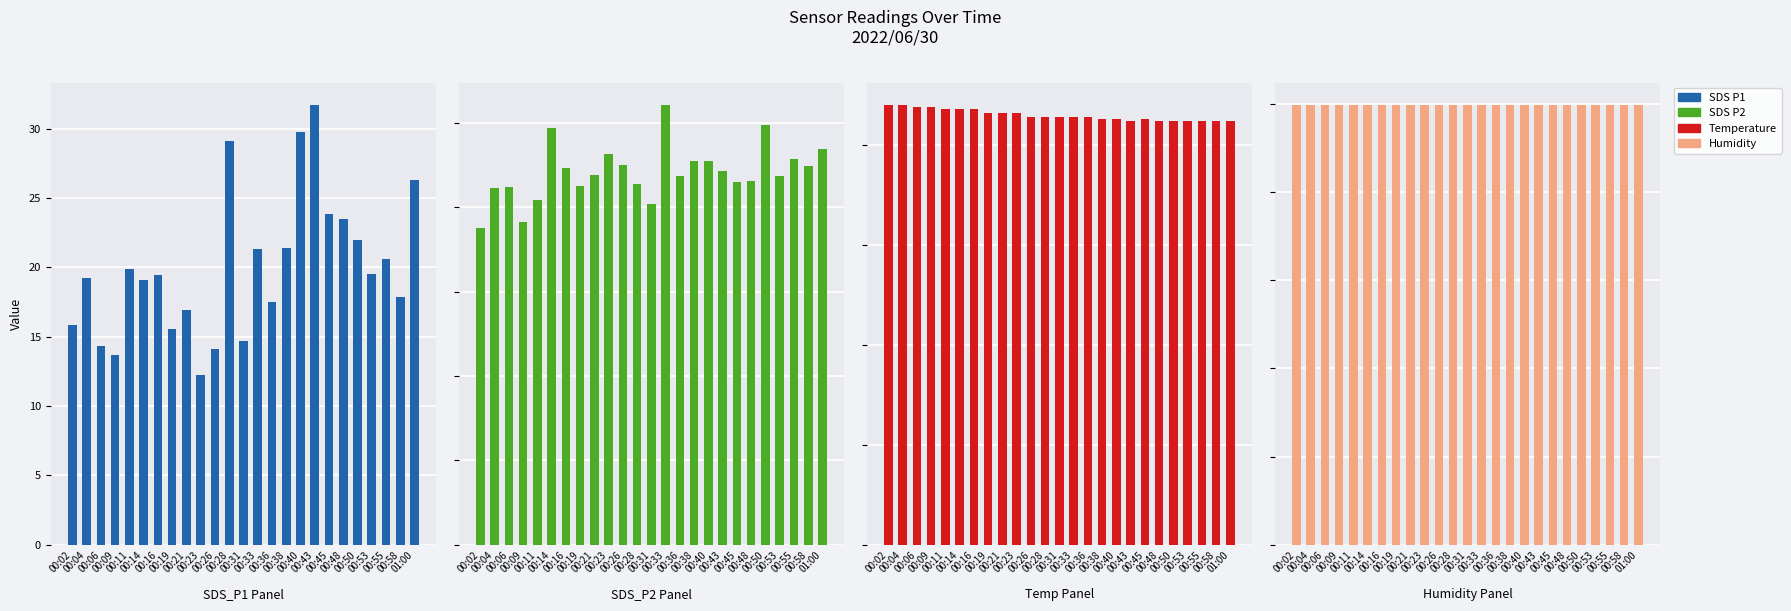

Which category has the lowest value in the SDS P2 series?

00:02